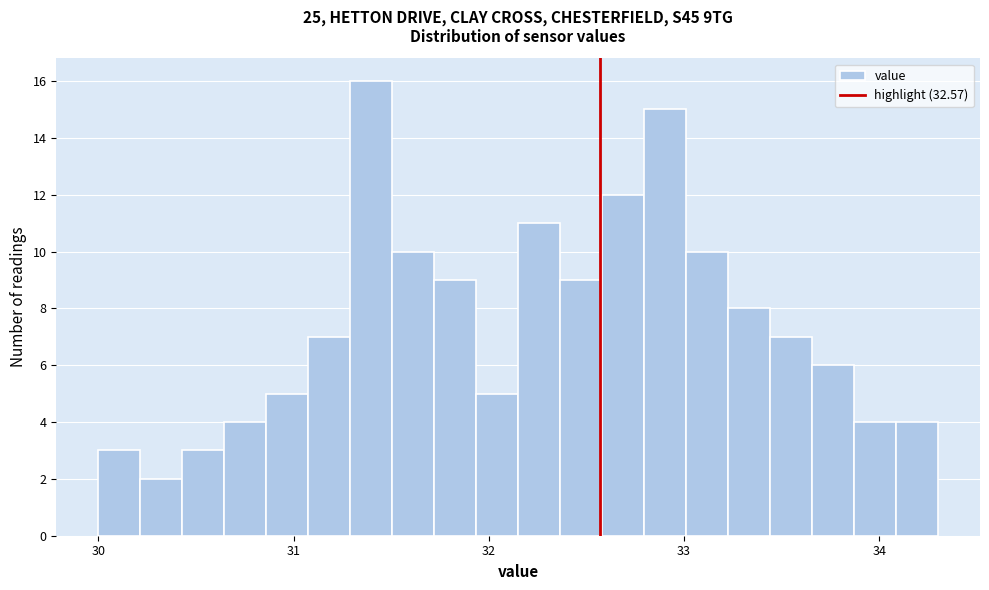

Around what value on the x-axis is the tallest bar? Give the approximate position of its centre, as read against the axis.

31.4